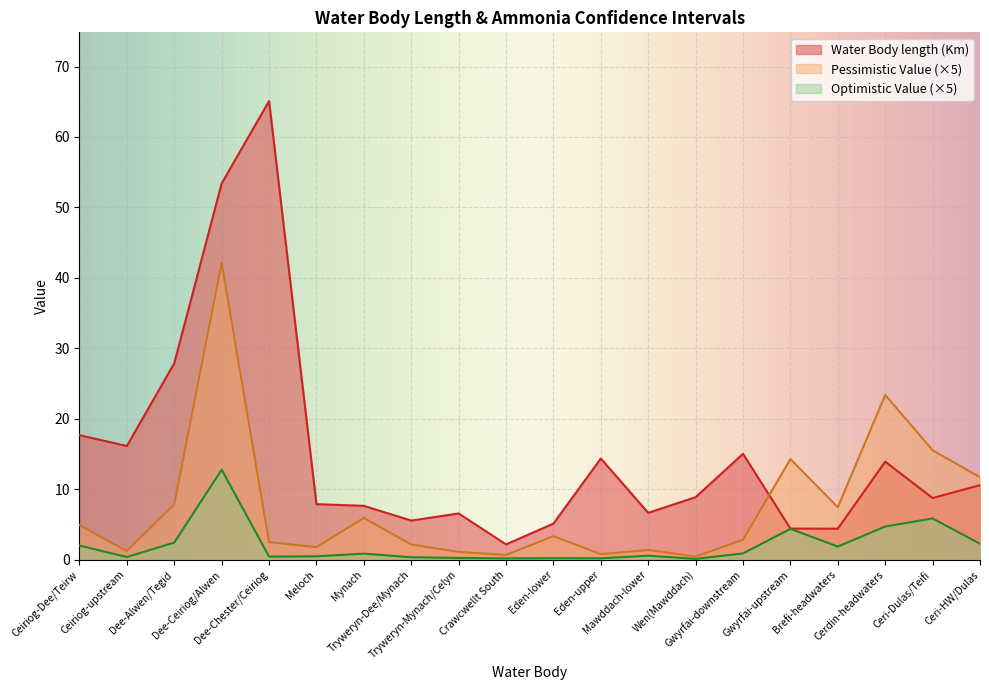

What position from the right is Gwyrfai-upstream?

5